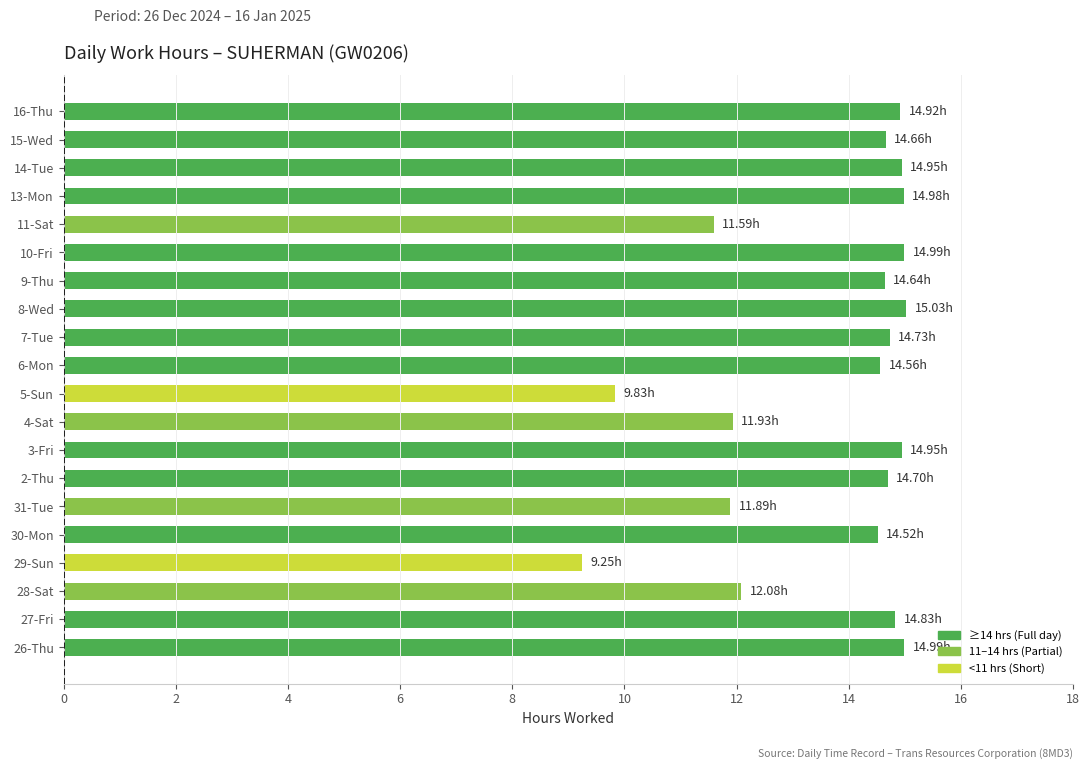

What is the average value?

13.7